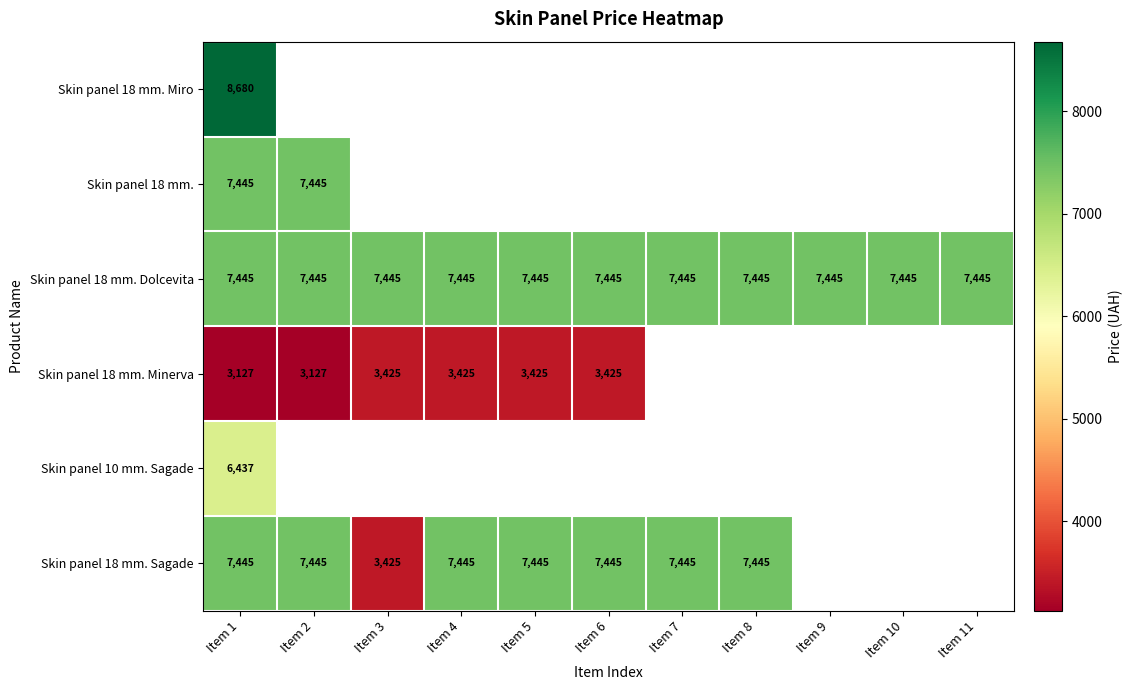

The value of Skin panel 18 mm. Minerva at Item 4 is 1923.6. True or false?

False